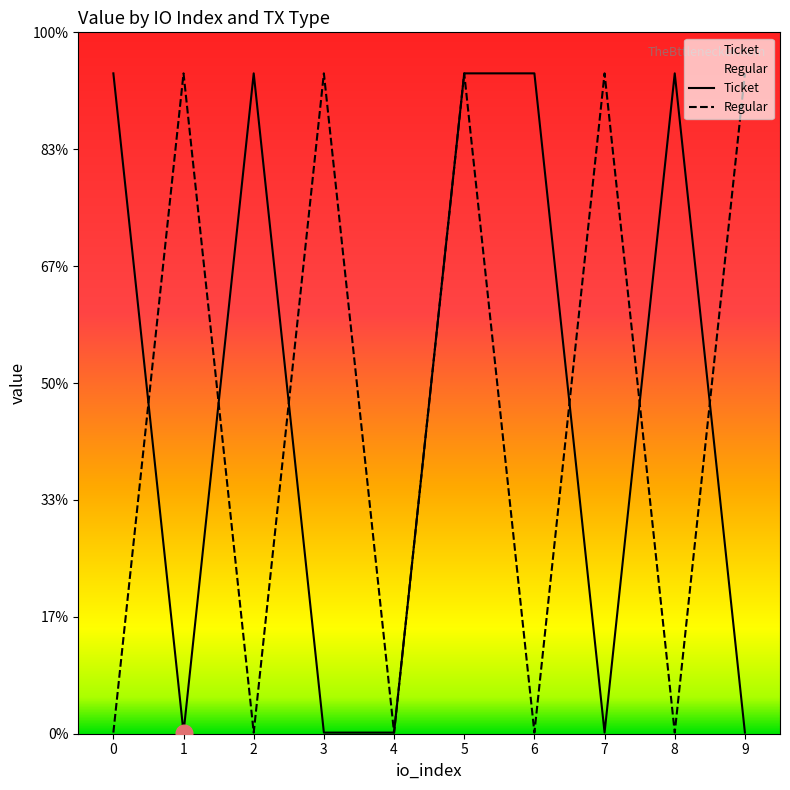

Does the chart display data point markers on the line(s)?

No